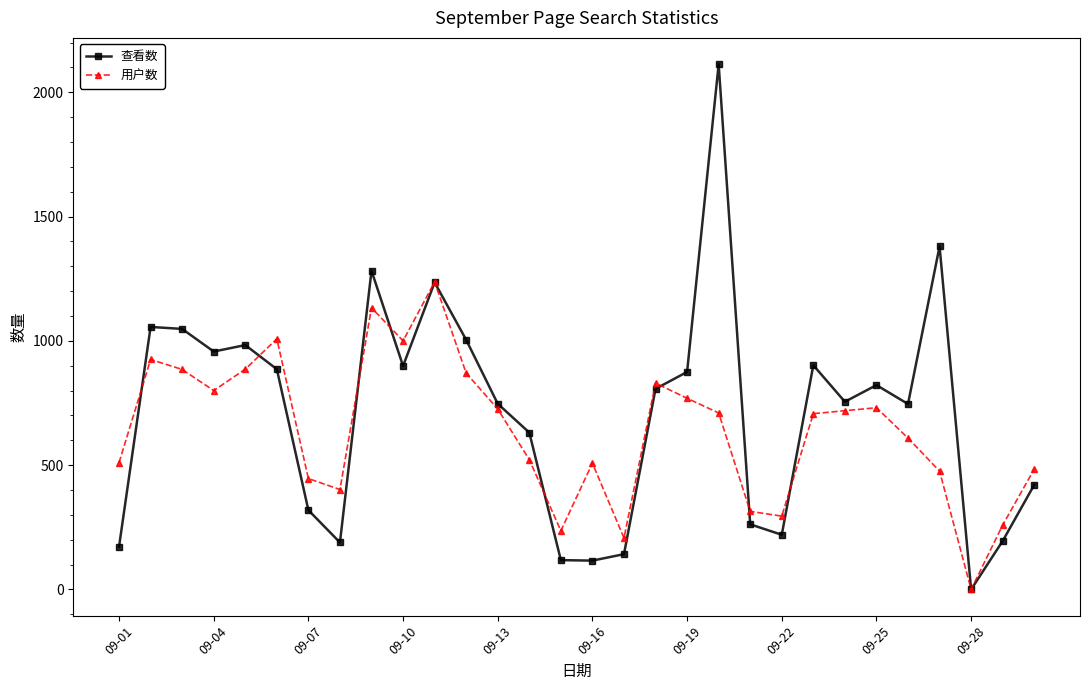

List the series in order of their peak value, highest first.

查看数, 用户数